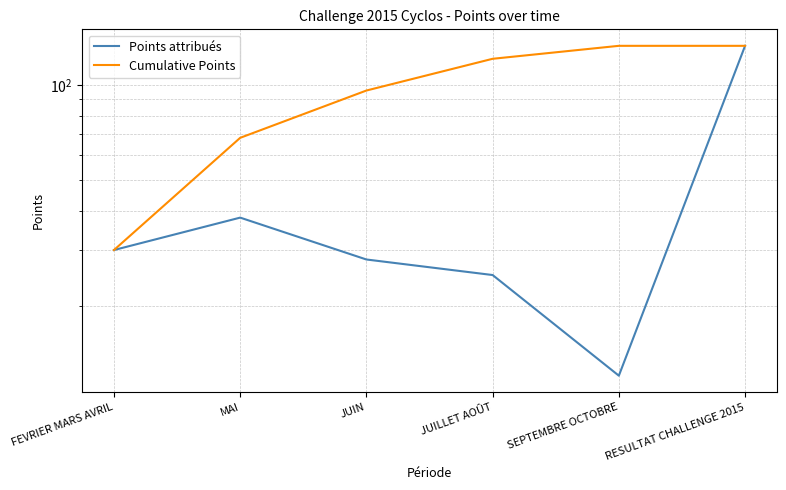

What is the smallest value displayed?

12